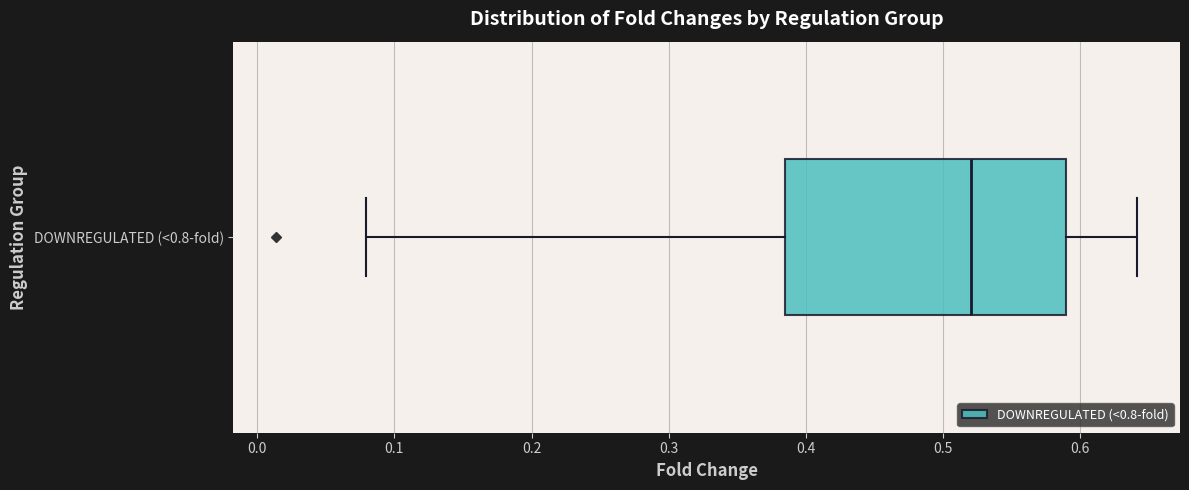

Where is the left edge of the box for DOWNREGULATED (<0.8-fold) on the x-axis? The values are not printed on the chart, so give them approximately, as read against the axis.

0.38